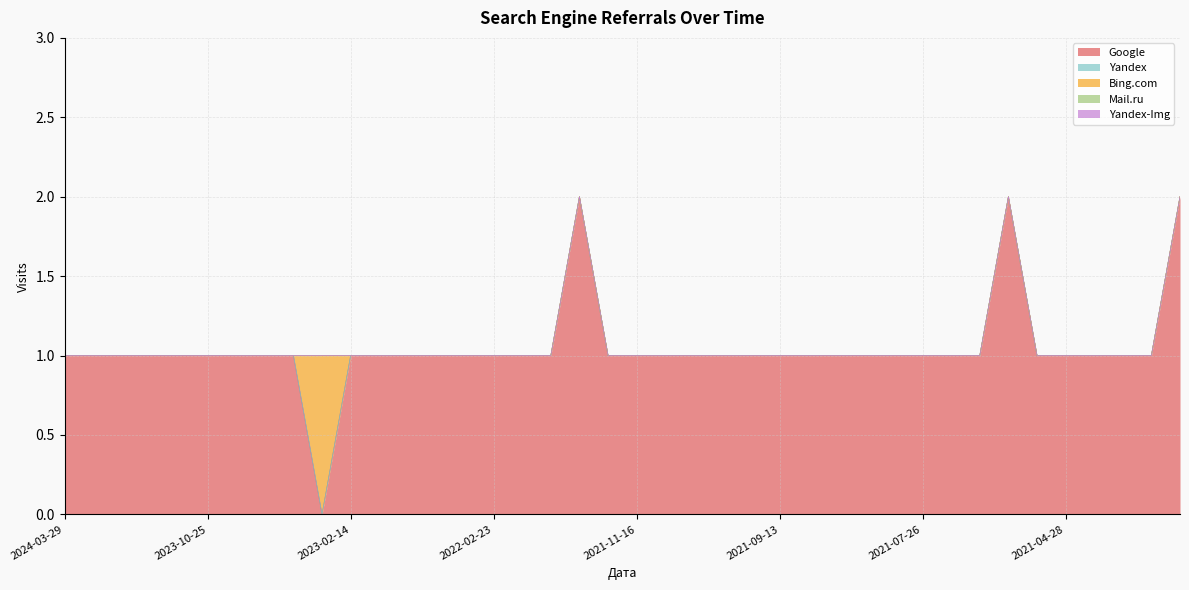

What is the difference between the highest and lowest values at 2021-06-21?

1